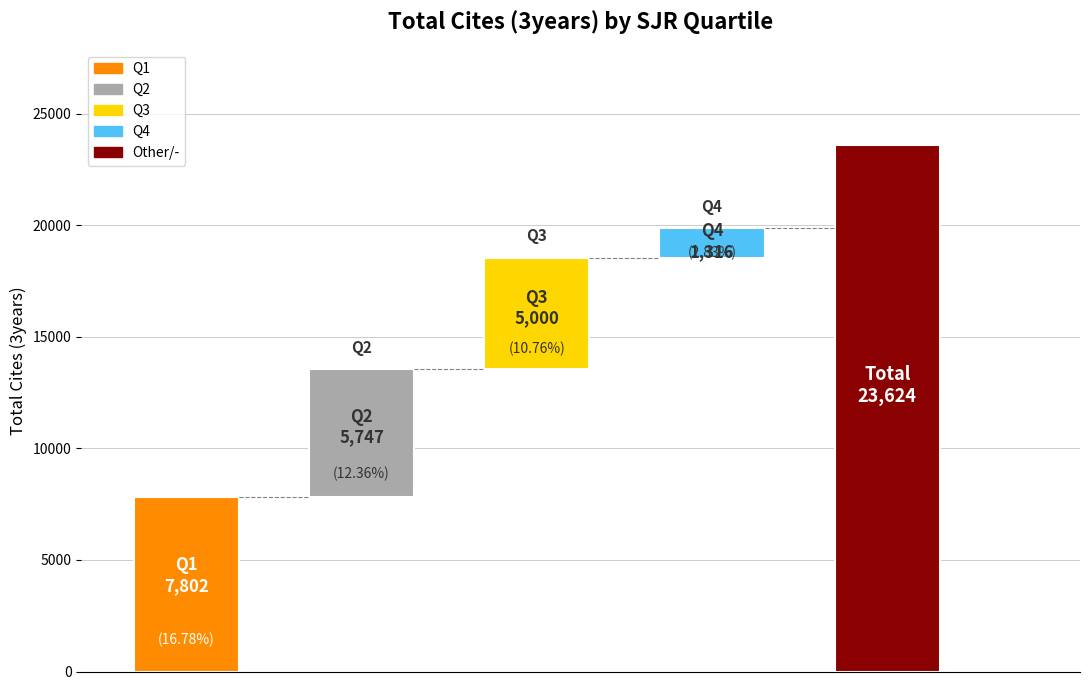

What position from the left is Q3?

3